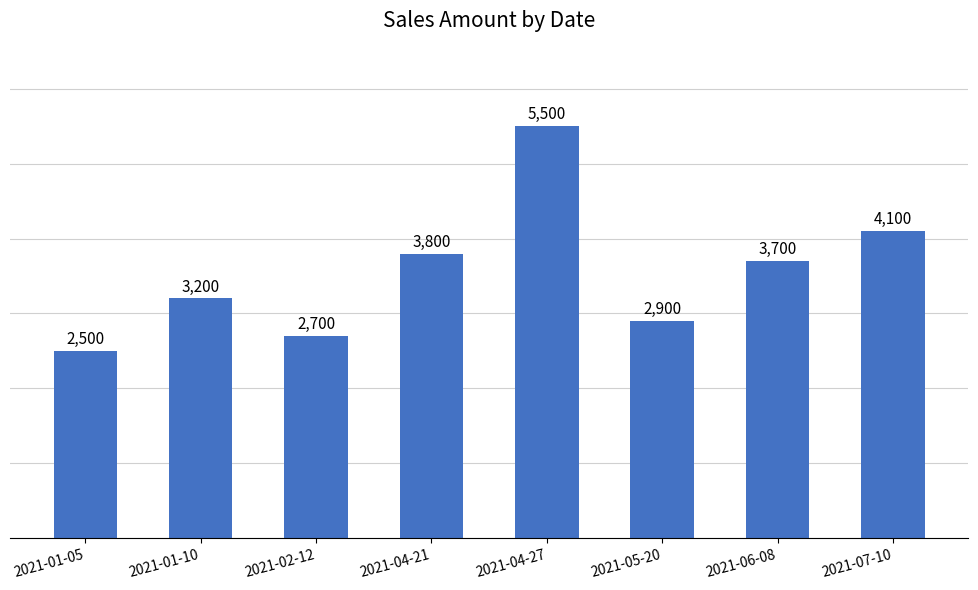

At which label is the value closest to 4000?

2021-07-10